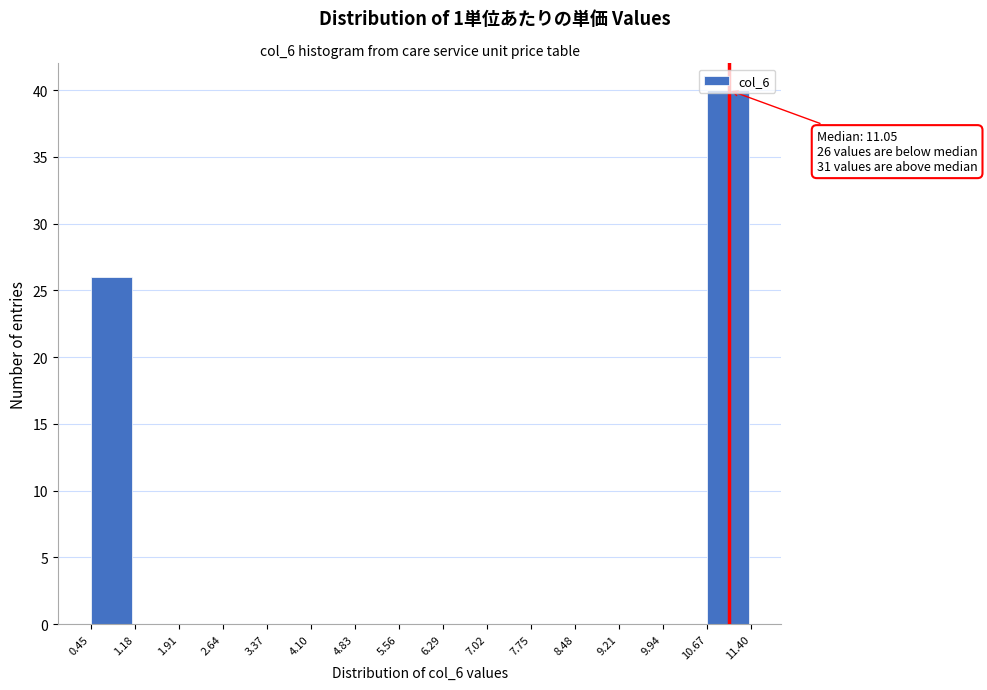

Over which range of the x-axis is the bar tallest?

10.67 to 11.40